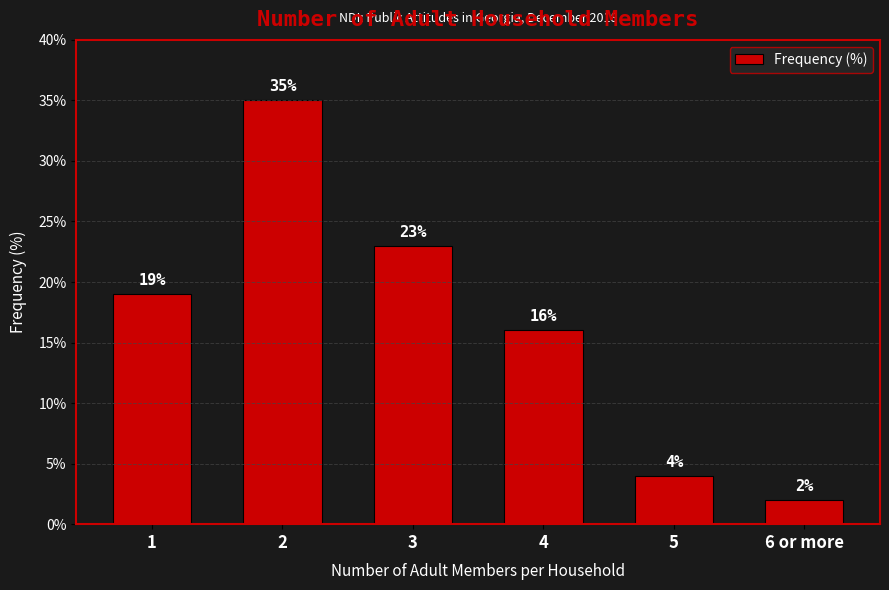

What is the change in value from 2 to 6 or more?

-33